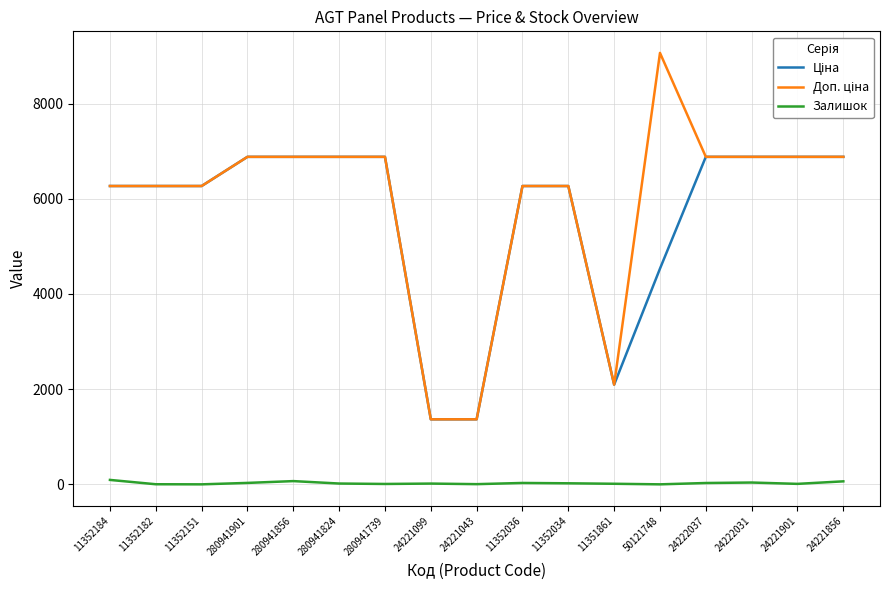

What is the maximum value shown in the chart?

9062.9